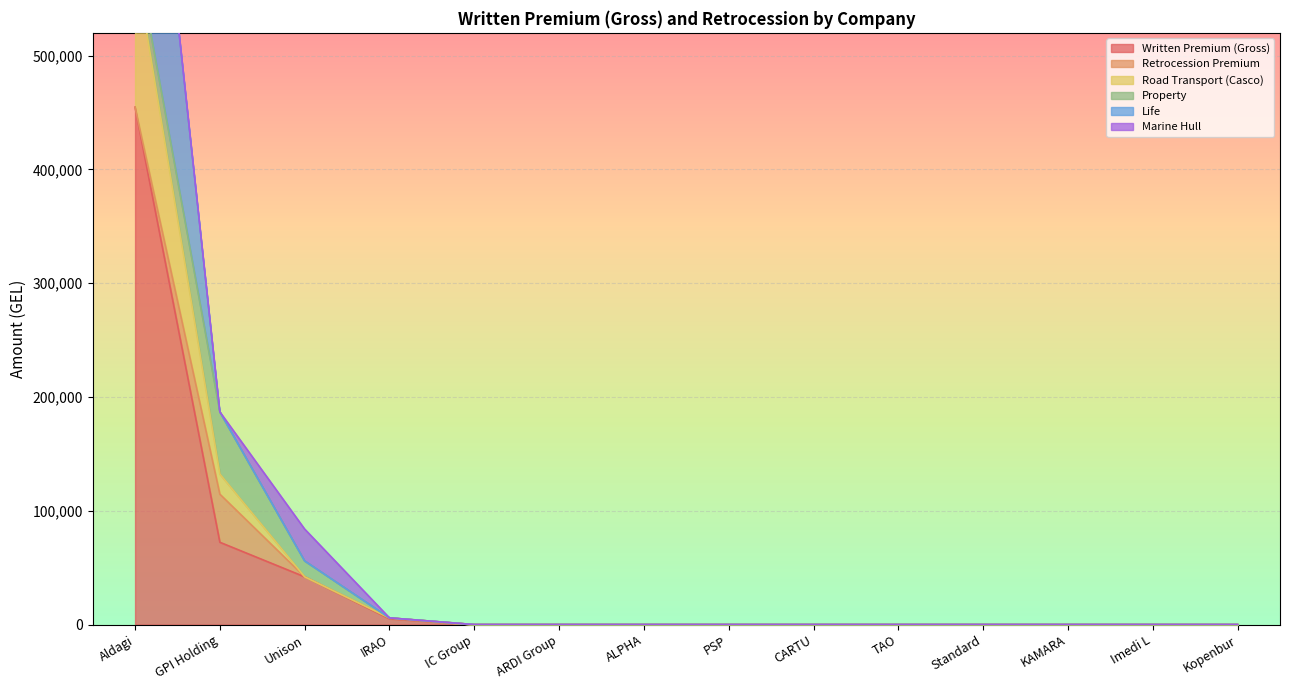

The Property series shows 0.0 at KAMARA. True or false?

True